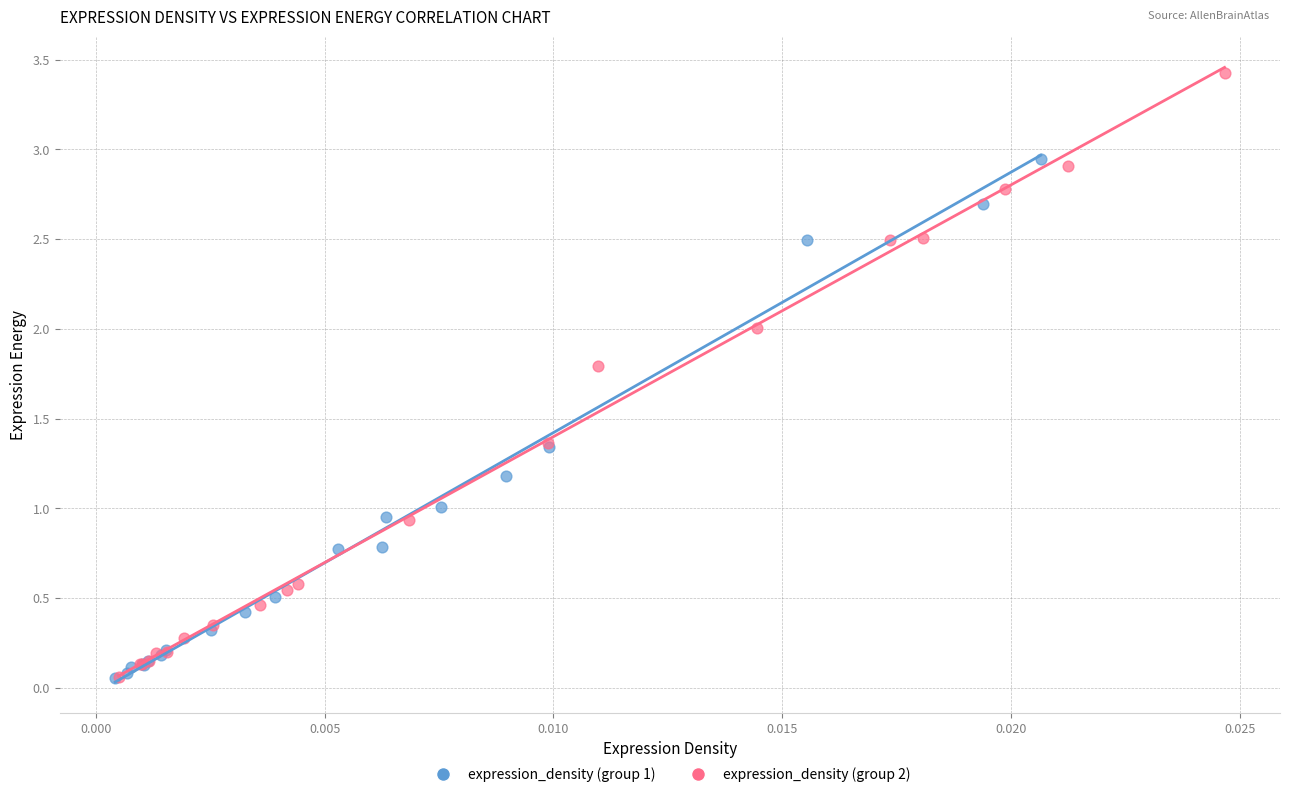

Which series contains the highest Y value?

expression_density (group 2)